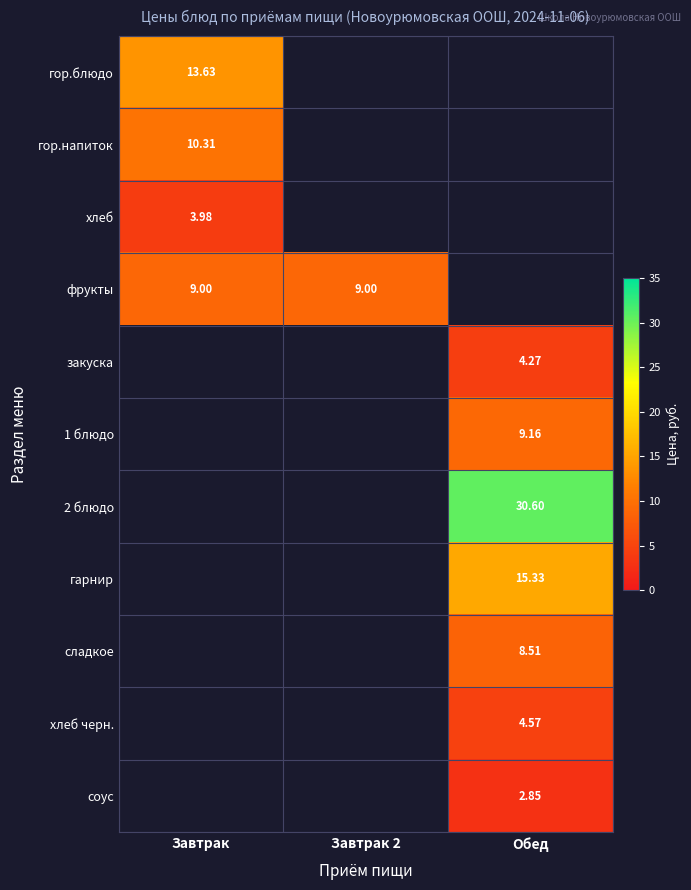

Between Обед and Завтрак 2, which is larger?

Завтрак 2